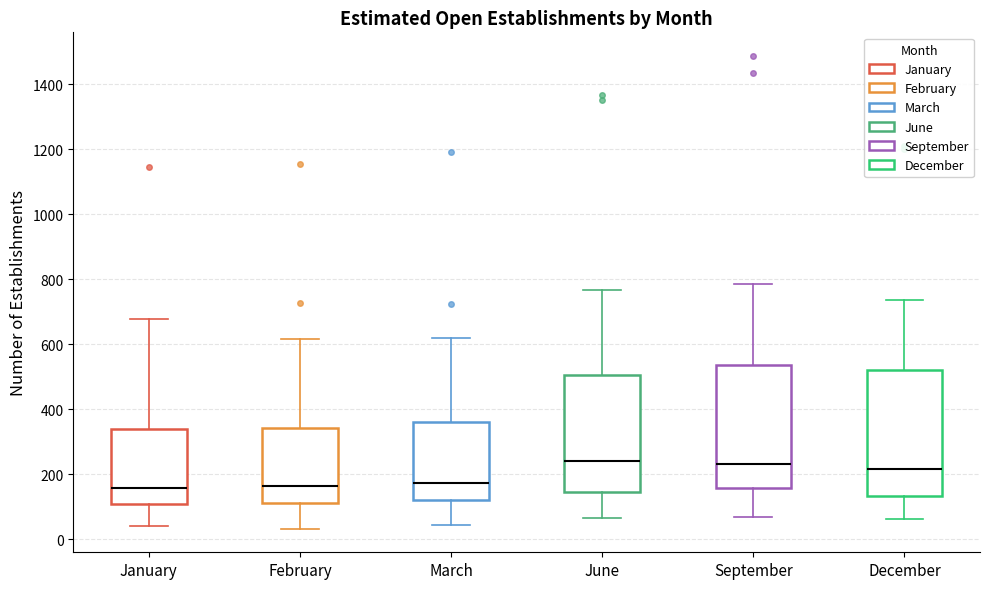

Reading left to right, transcribe this box plot: for each box, give where its median line is, the range the box spans, and where its two whiskers end, as read against the y-axis. The values are not printed on the chart, so give them approximately, as read against the axis.

January: median 160, box 100 to 340, whiskers 40 to 680
February: median 160, box 120 to 340, whiskers 40 to 620
March: median 180, box 120 to 360, whiskers 40 to 620
June: median 240, box 140 to 500, whiskers 60 to 760
September: median 240, box 160 to 540, whiskers 60 to 780
December: median 220, box 140 to 520, whiskers 60 to 740